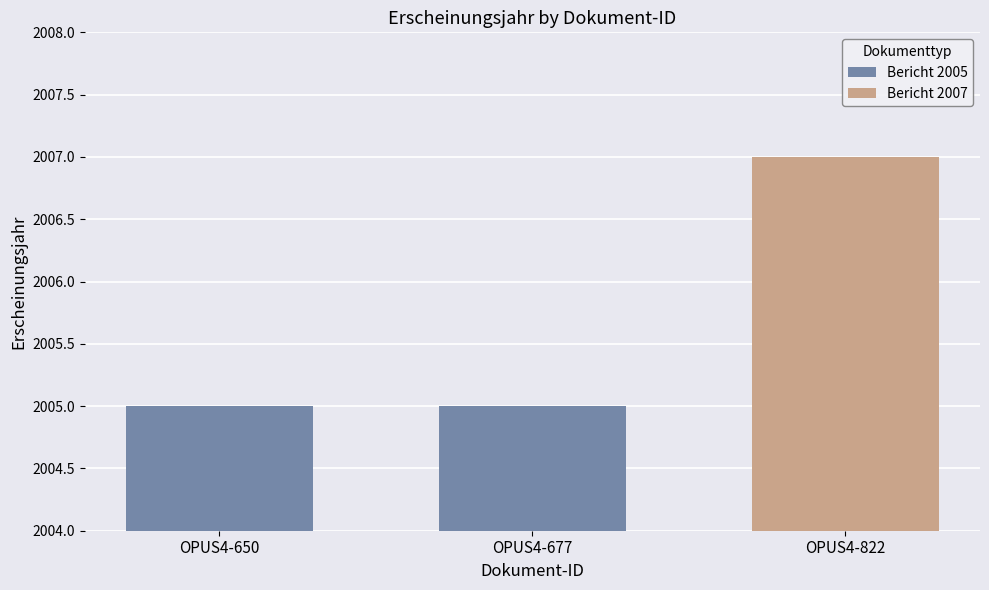

The value at OPUS4-650 is 2005. True or false?

True